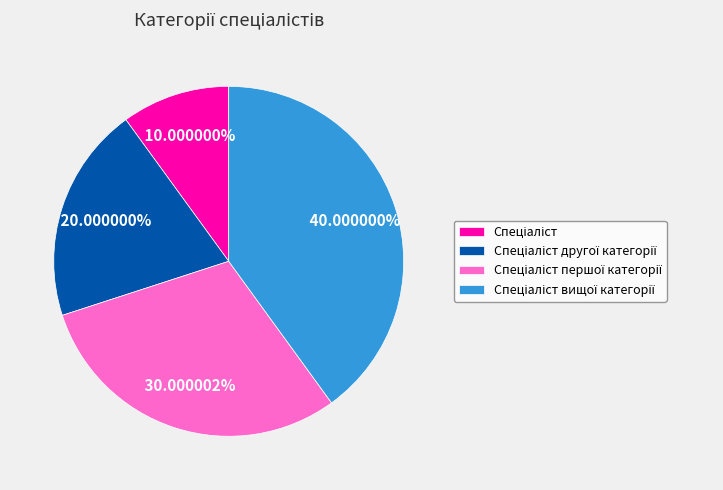

How many slices are in this pie chart?

4